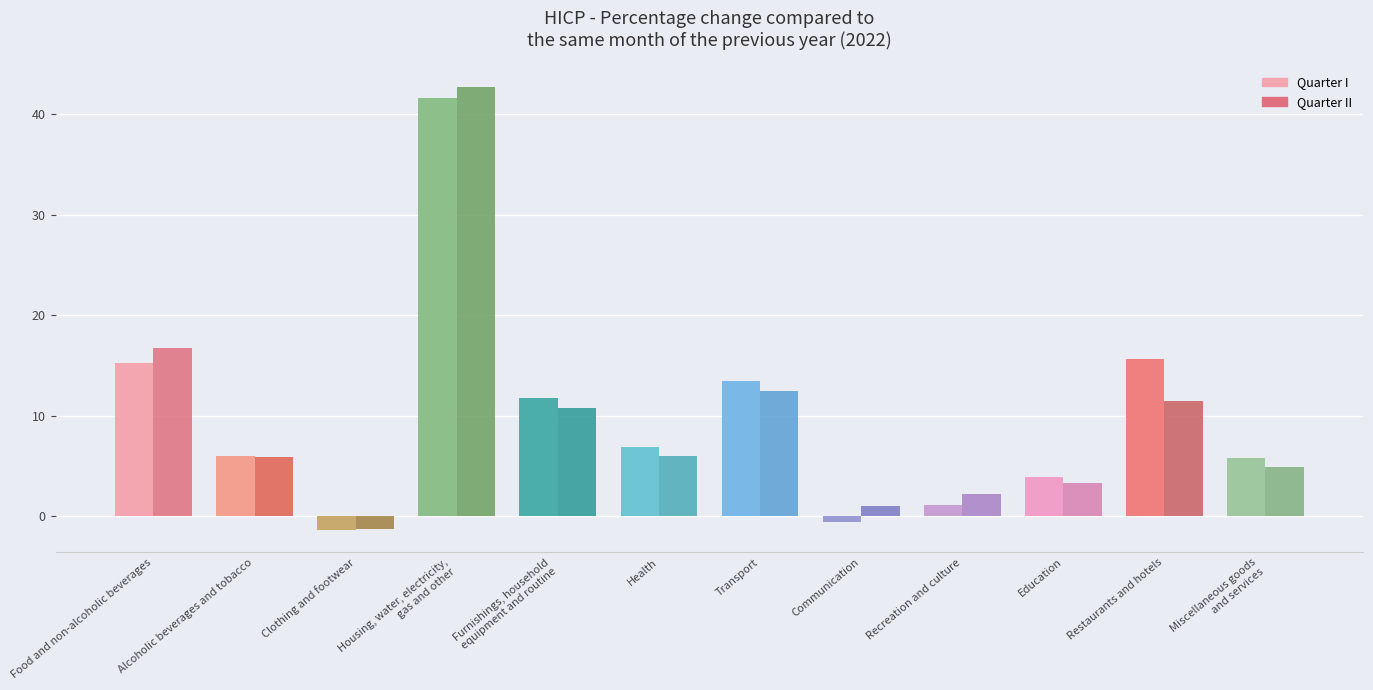

What is the total value across all series at Communication?

0.5